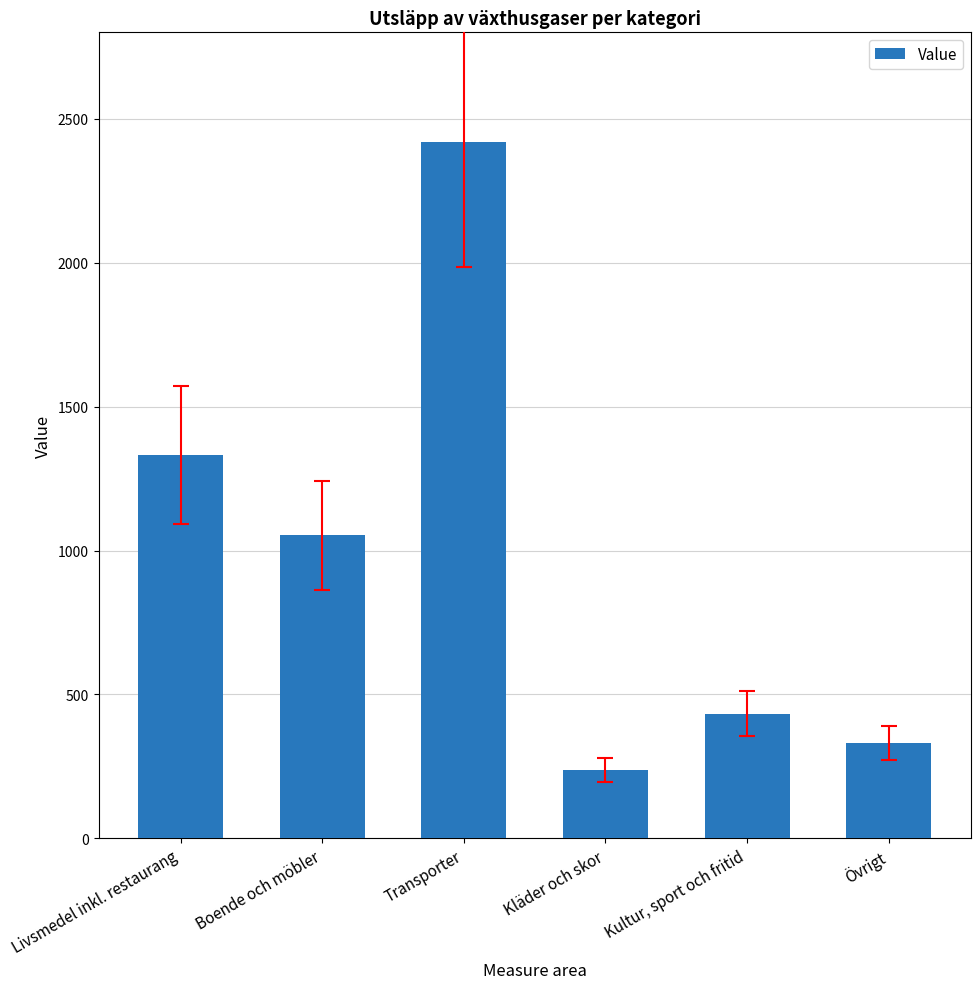

Count the number of data series in this chart.

1